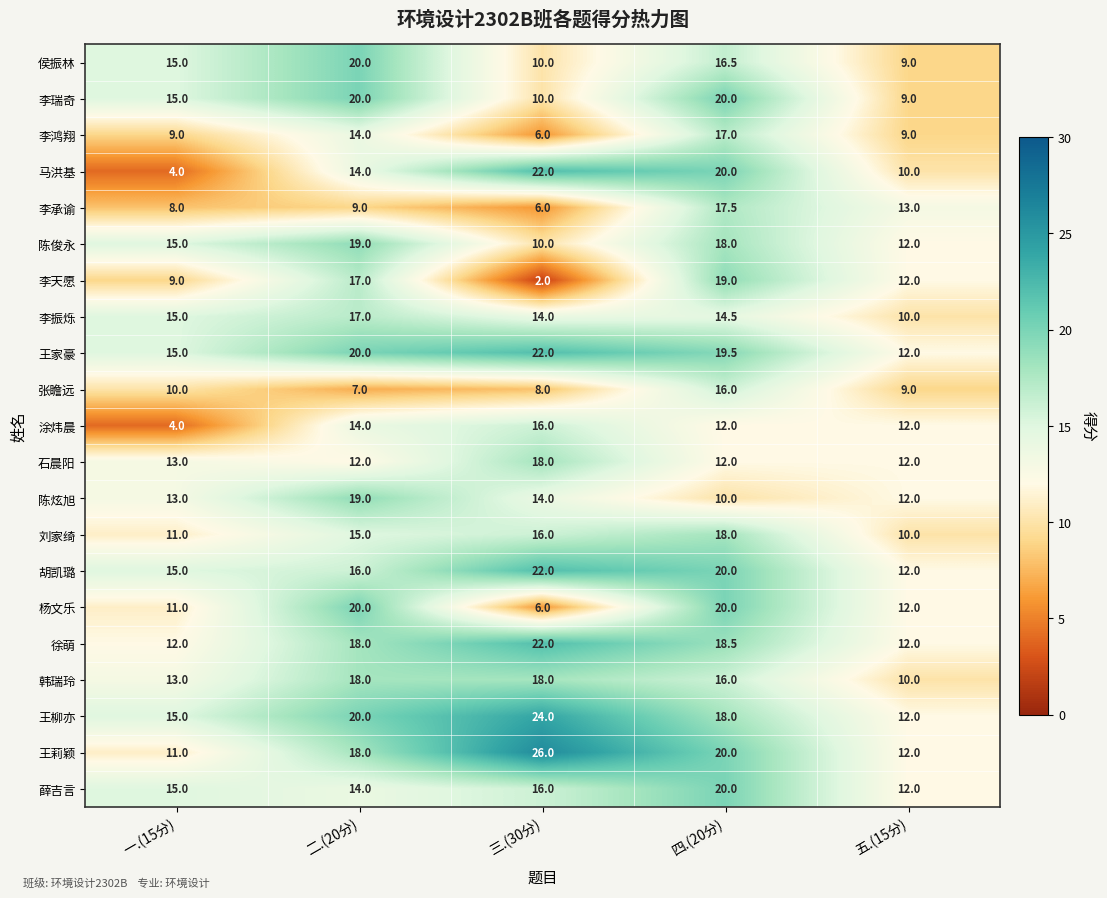

At which category is the sum across all series the highest?

四.(20分)